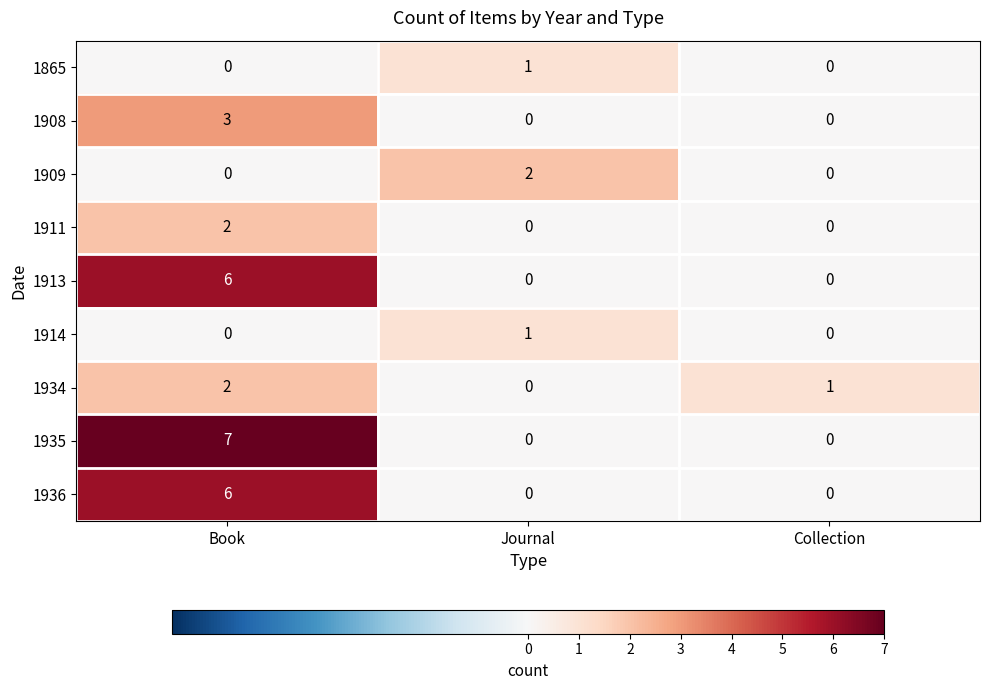

Reading left to right, list all the values displayed in this chart.

1865: Book=0	Journal=1	Collection=0
1908: Book=3	Journal=0	Collection=0
1909: Book=0	Journal=2	Collection=0
1911: Book=2	Journal=0	Collection=0
1913: Book=6	Journal=0	Collection=0
1914: Book=0	Journal=1	Collection=0
1934: Book=2	Journal=0	Collection=1
1935: Book=7	Journal=0	Collection=0
1936: Book=6	Journal=0	Collection=0